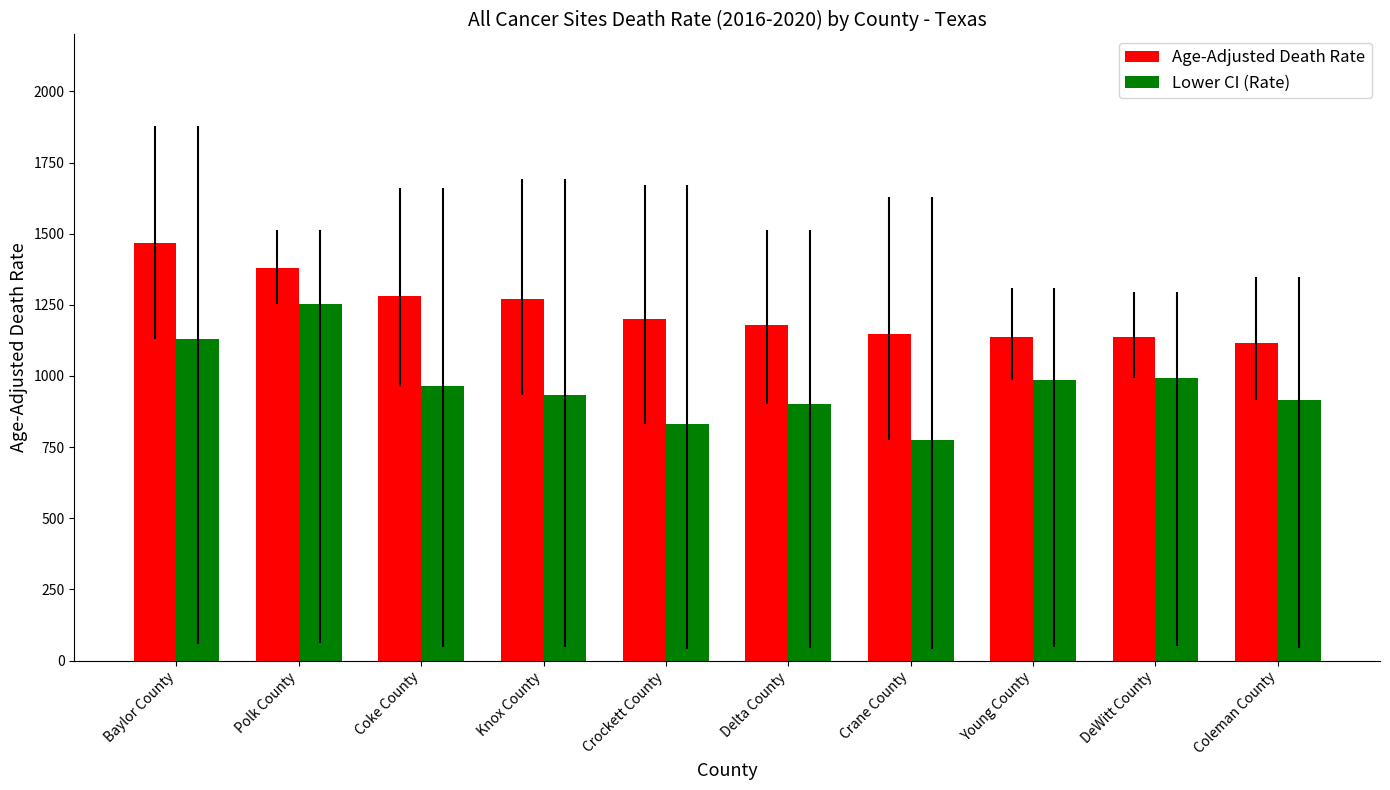

What is the value of the Lower CI (Rate) bar at the 5th from the left?

832.4